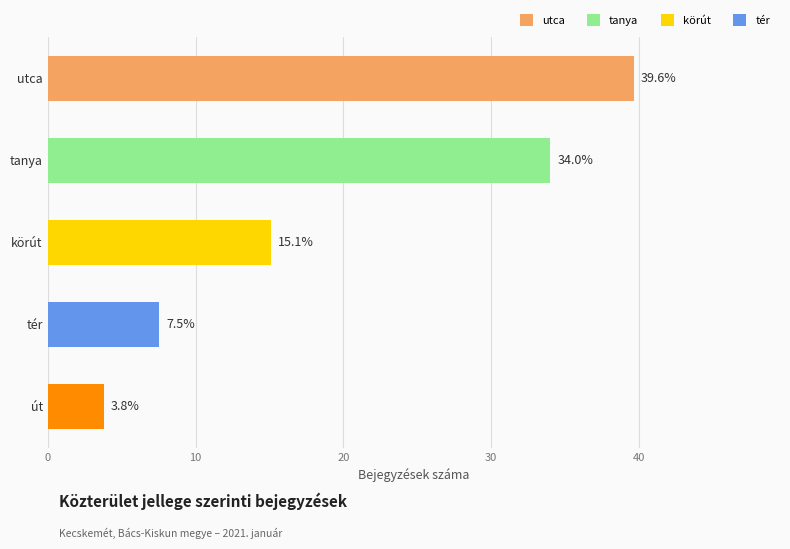

Where is the data nearest to the value 21?

körút